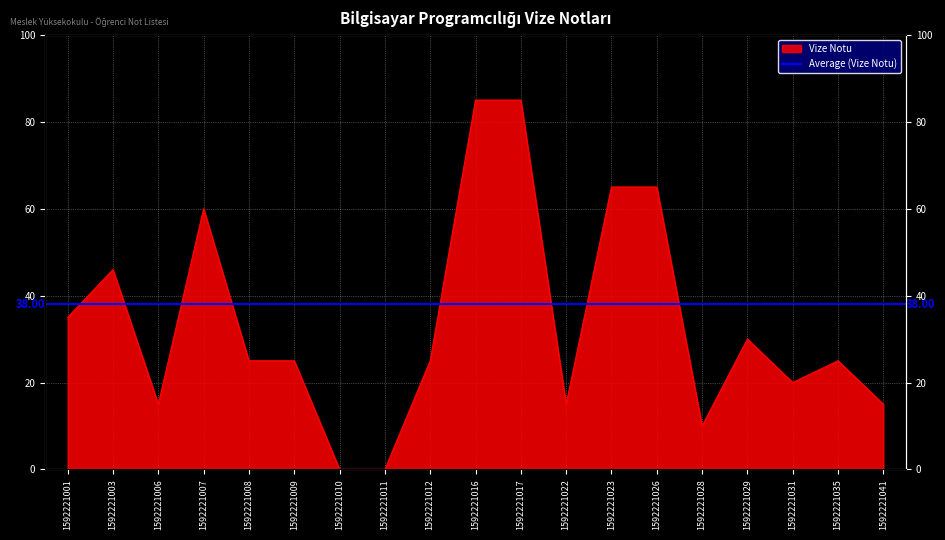

What is the approximate value at 1592221017, to the nearest 10?

80